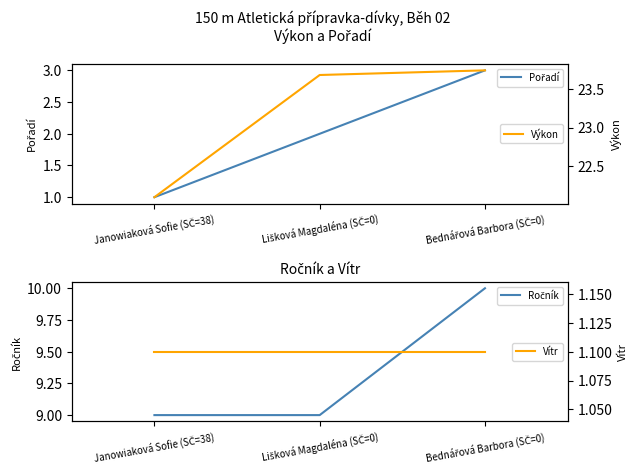

What is the label of the 3rd point from the left?

Bednářová Barbora (SČ=0)